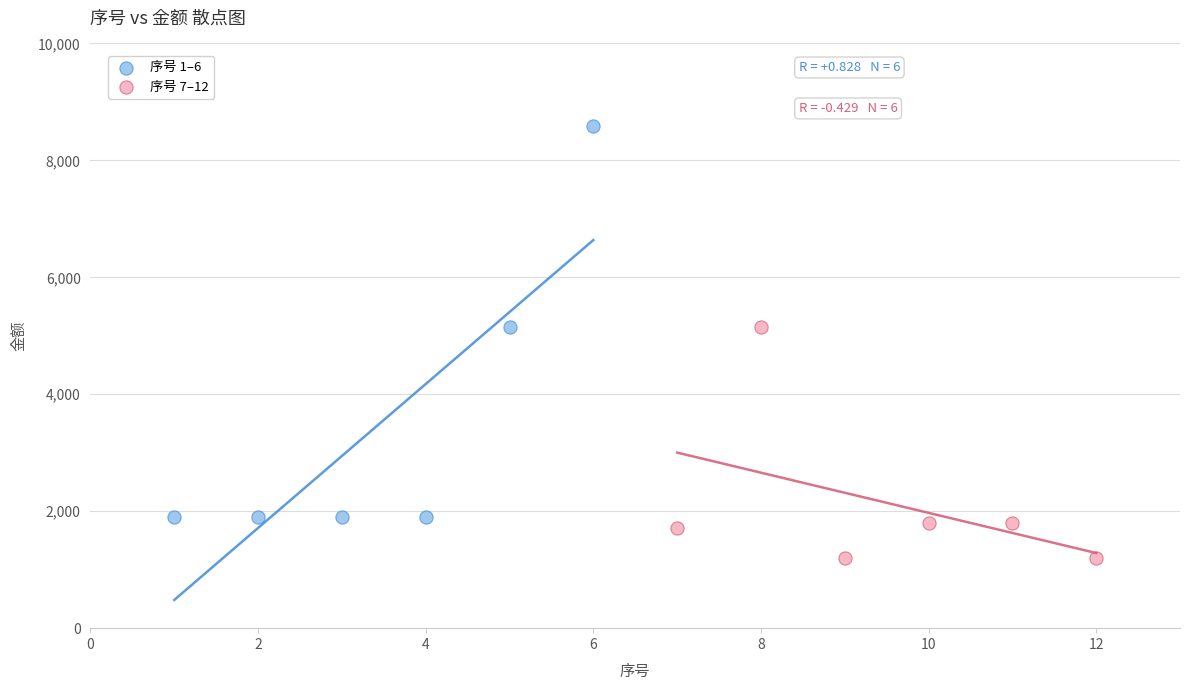

Which series contains the lowest Y value?

序号 7–12